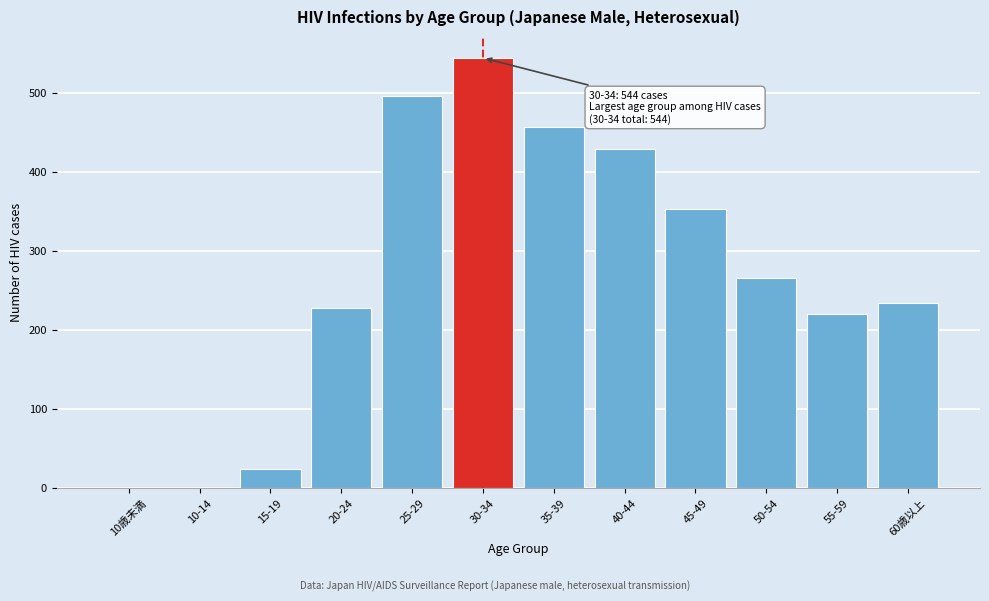

Reading left to right, transcribe all the data shown in this chart.

10歳未満=0	10-14=0	15-19=24	20-24=228	25-29=496	30-34=544	35-39=456	40-44=429	45-49=353	50-54=266	55-59=220	60歳以上=234